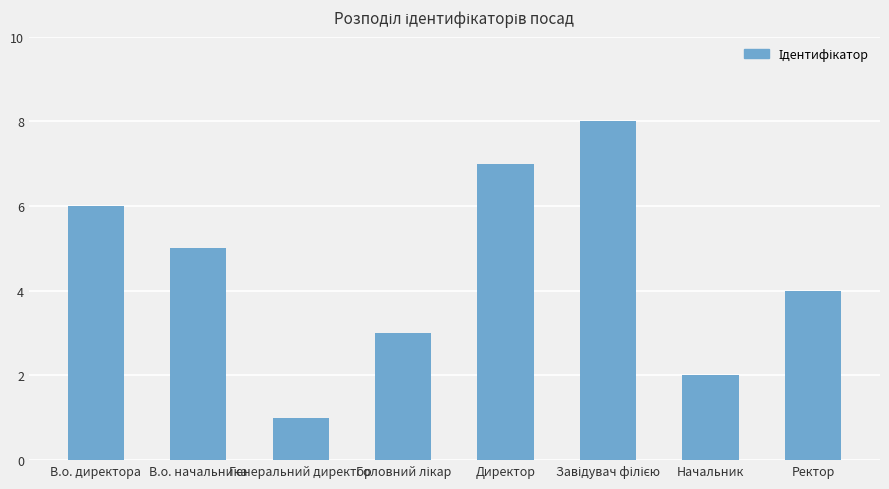

Where does the data first go above 5?

В.о. директора